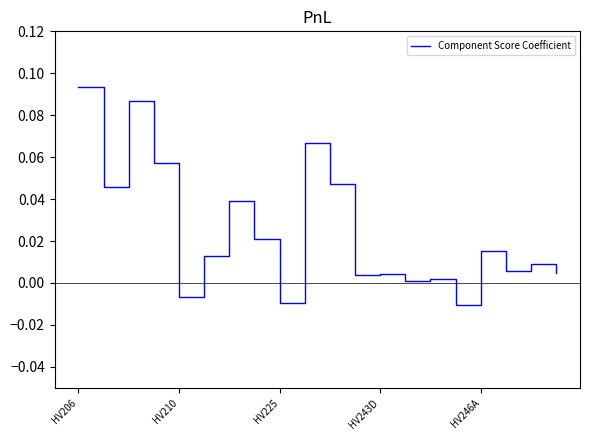

At which category does the chart reach its peak across all series?

HV206